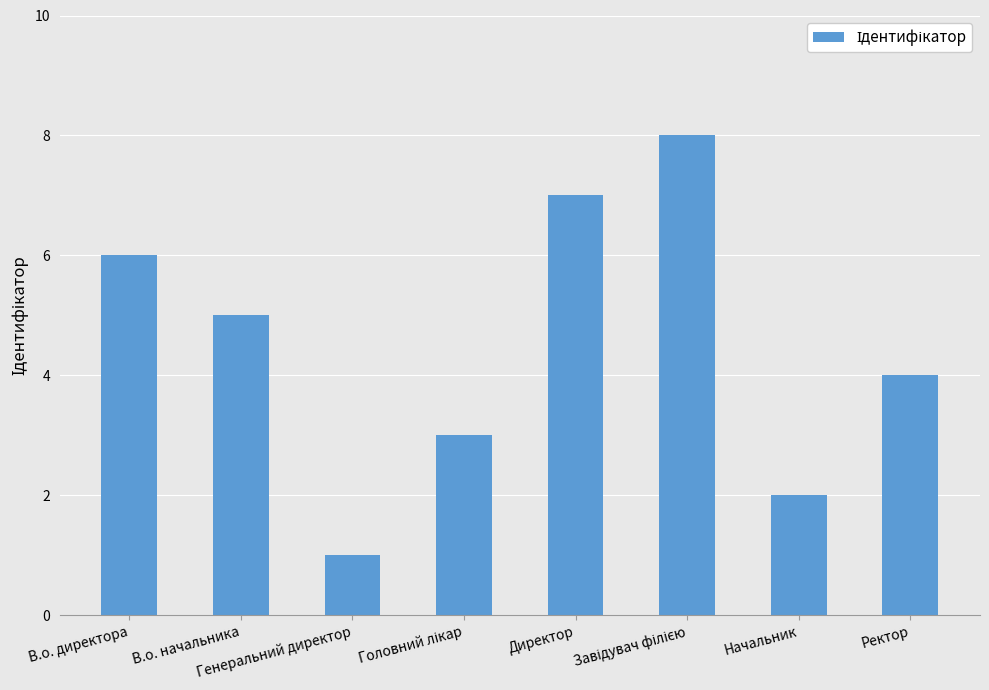

What is the sum of all values?

36